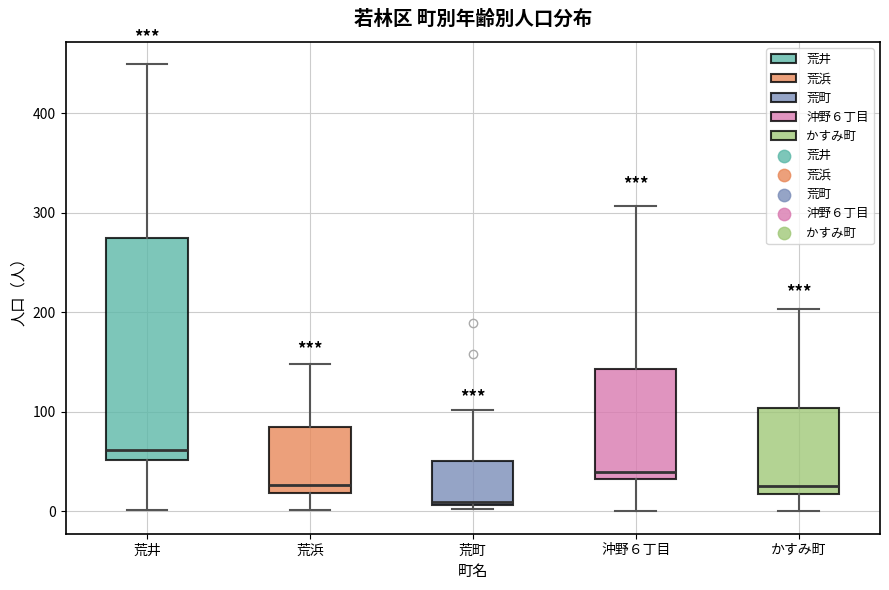

Where is the lower edge of the box for 荒浜 on the y-axis? The values are not printed on the chart, so give them approximately, as read against the axis.

20